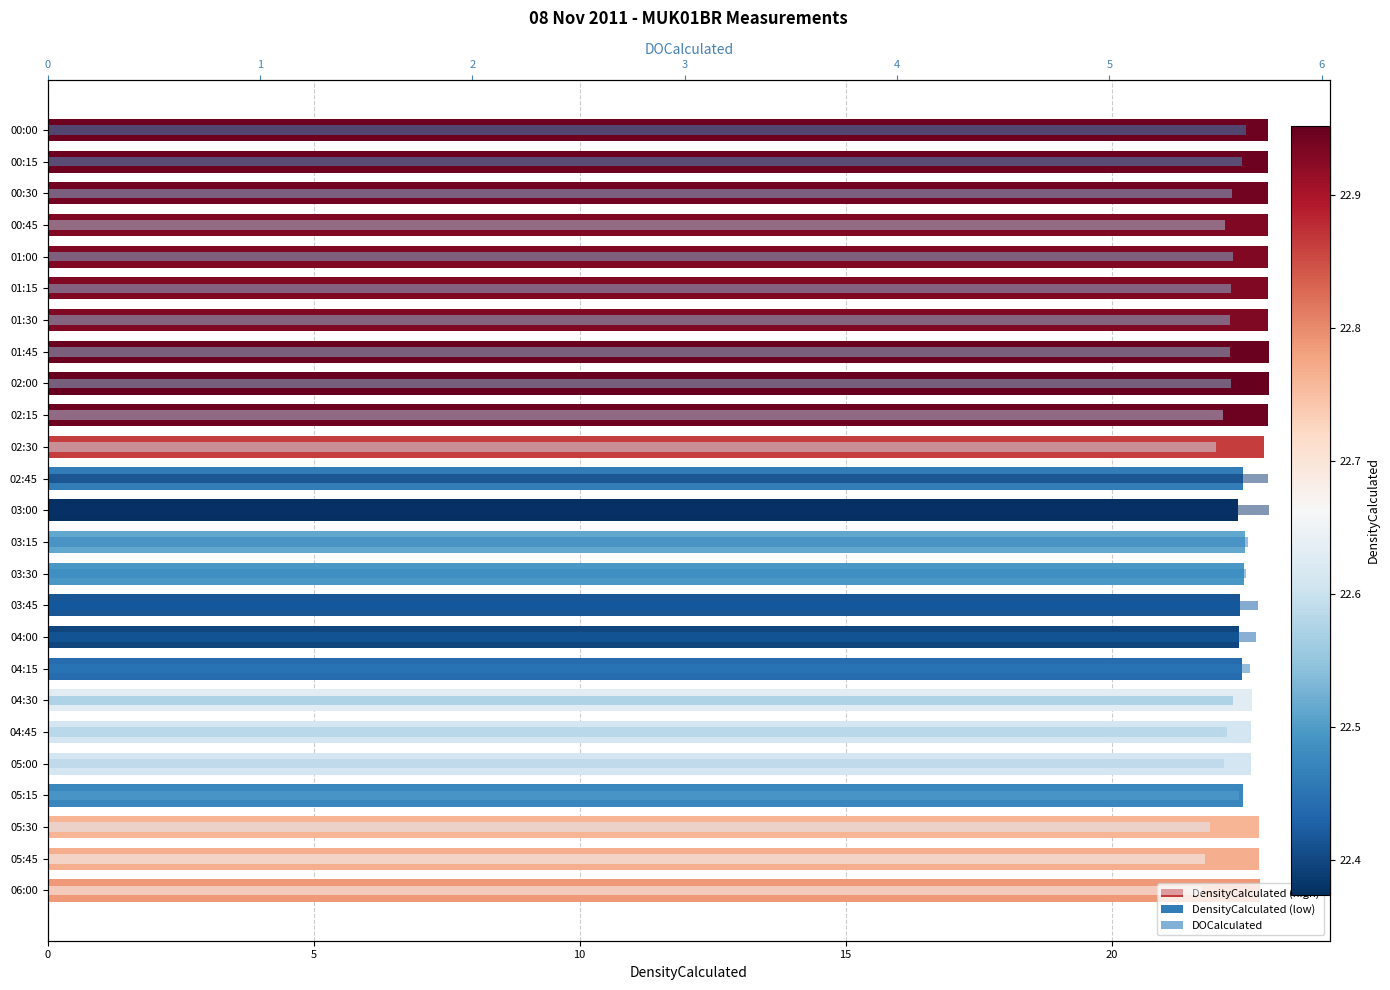

What is the total value across all series at 00:15?

28.6